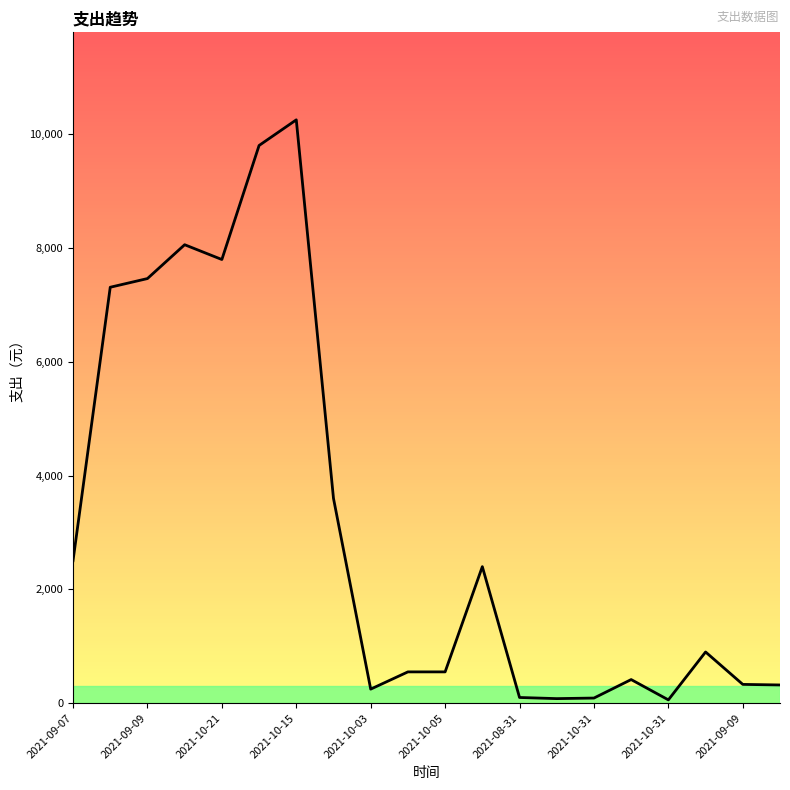

What is the difference between the maximum and minimum values?

10197.7